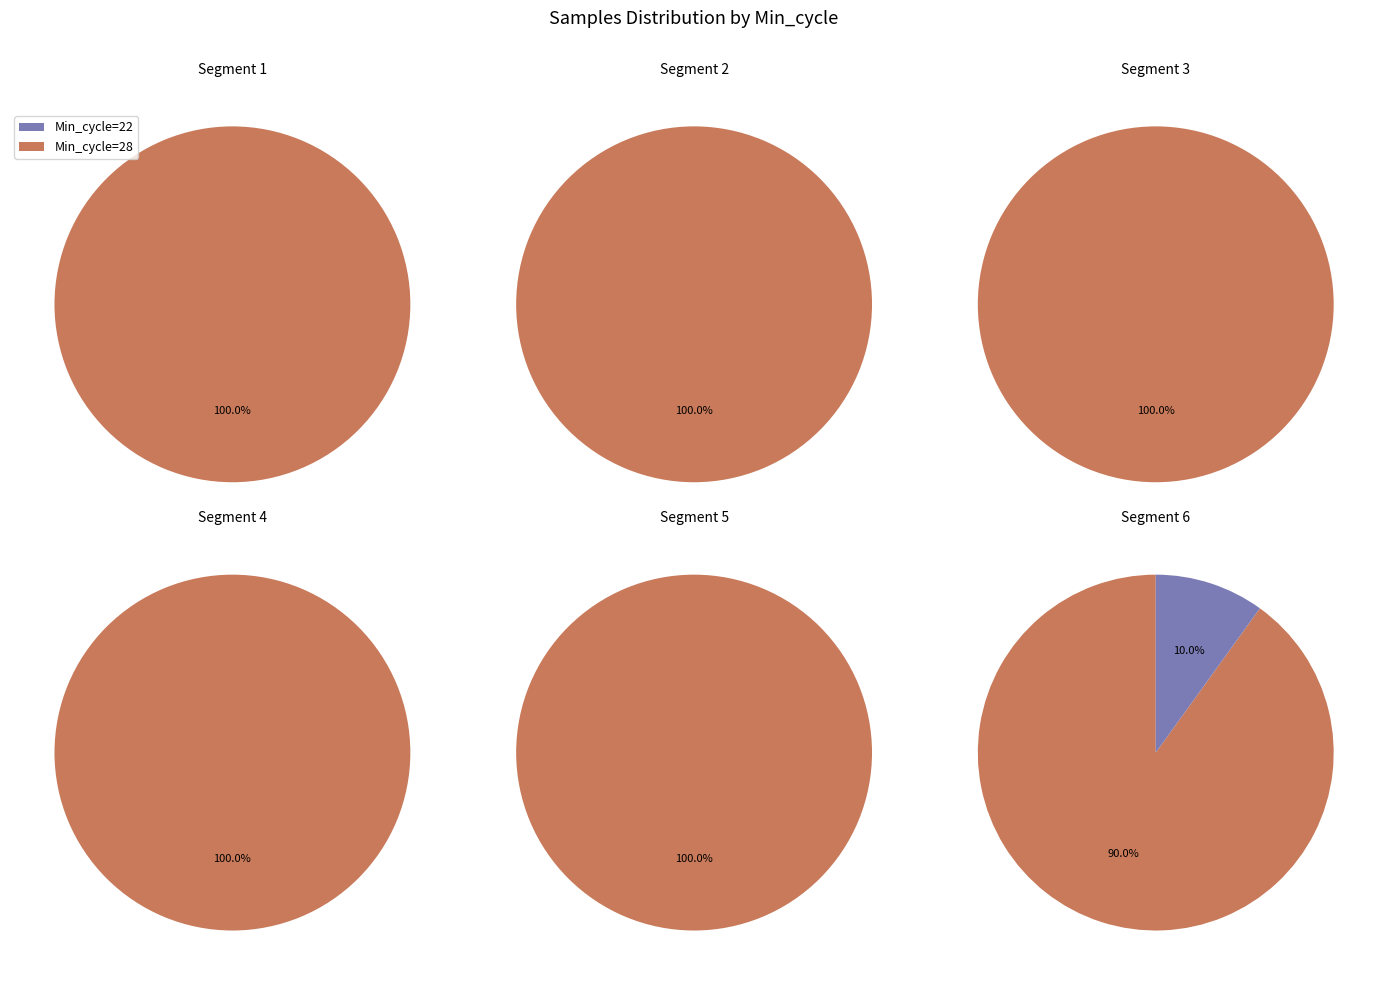

What is the largest slice in the pie chart?

28